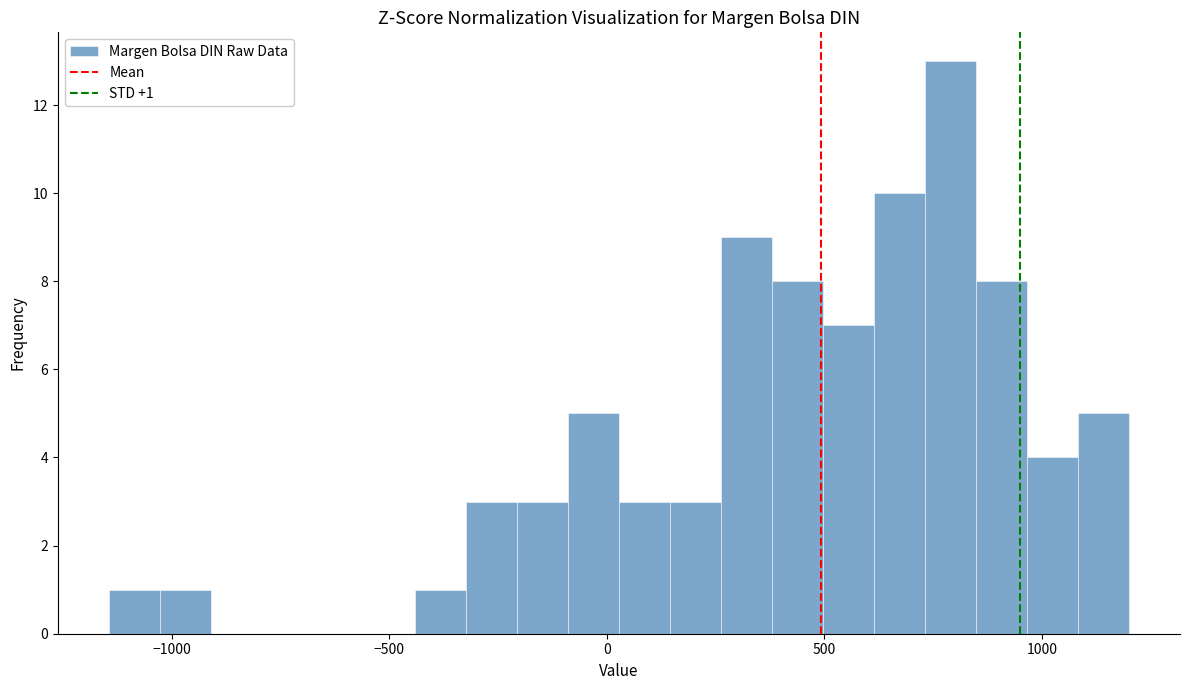

Around what value on the x-axis is the tallest bar? Give the approximate position of its centre, as read against the axis.

800